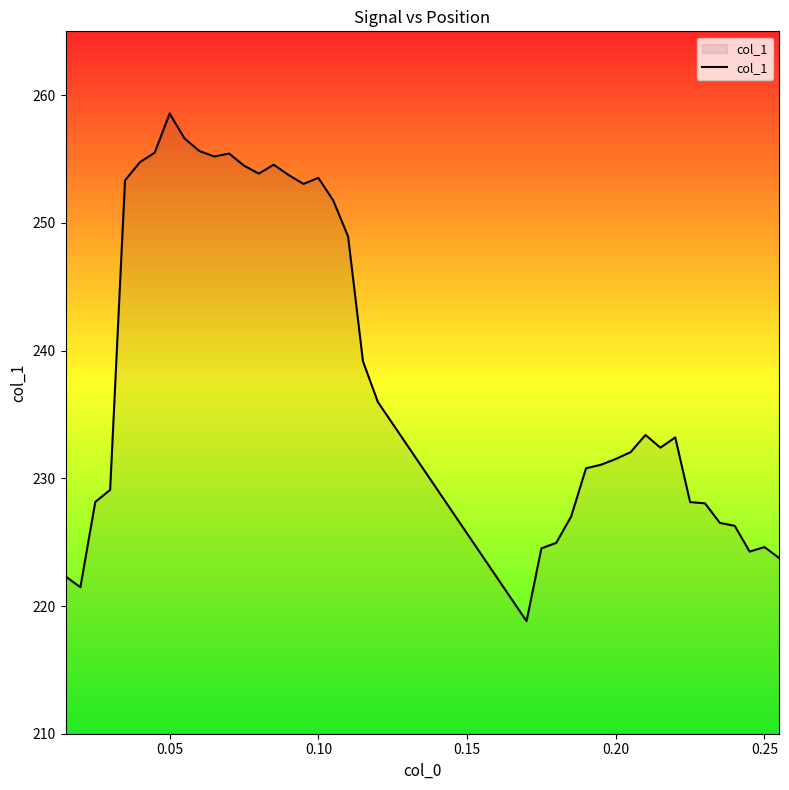

Does the chart have visible grid lines?

No